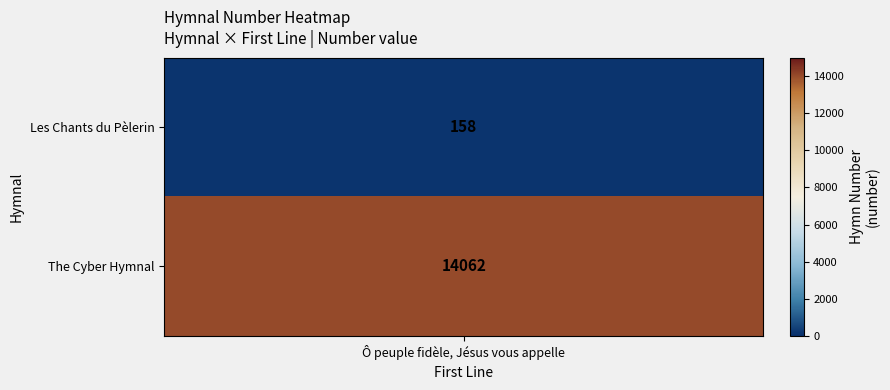

The value at Les Chants du Pèlerin is 72. True or false?

False